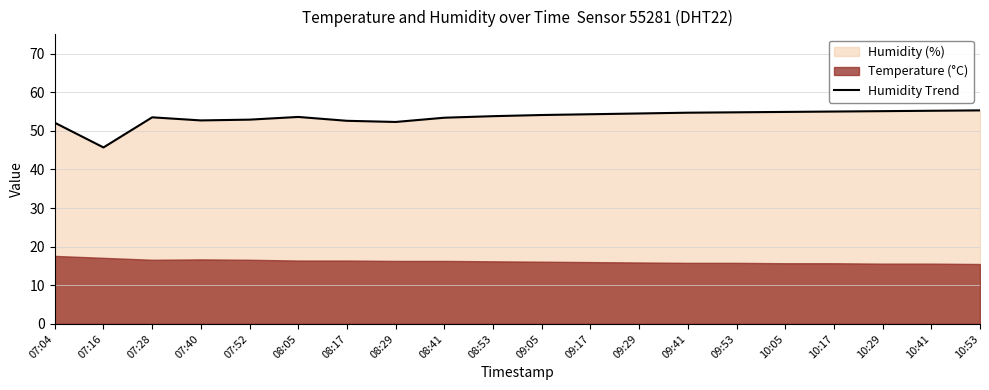

At which label is the value closest to 50?

07:04